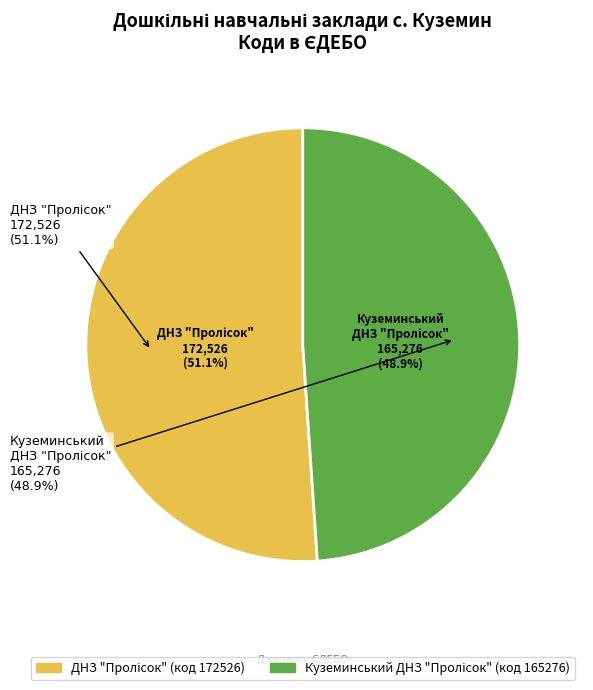

Combined, do Куземинський ДНЗ \"Пролісок\" (ЄДЕБО: 165276) and ДНЗ \"Пролісок\" (ЄДЕБО: 172526) account for over 50%?

Yes